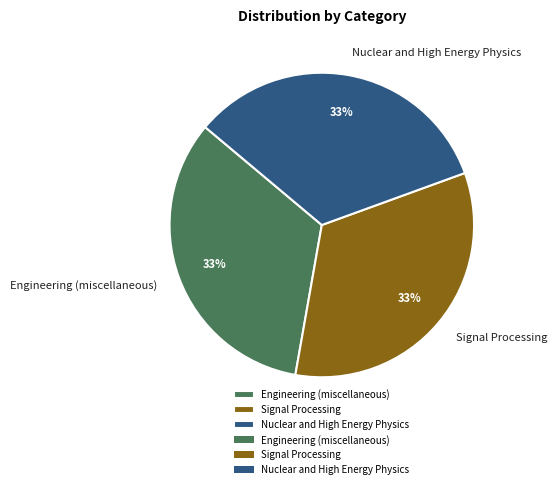

Is the sum of Engineering (miscellaneous) and Nuclear and High Energy Physics greater than half?

Yes